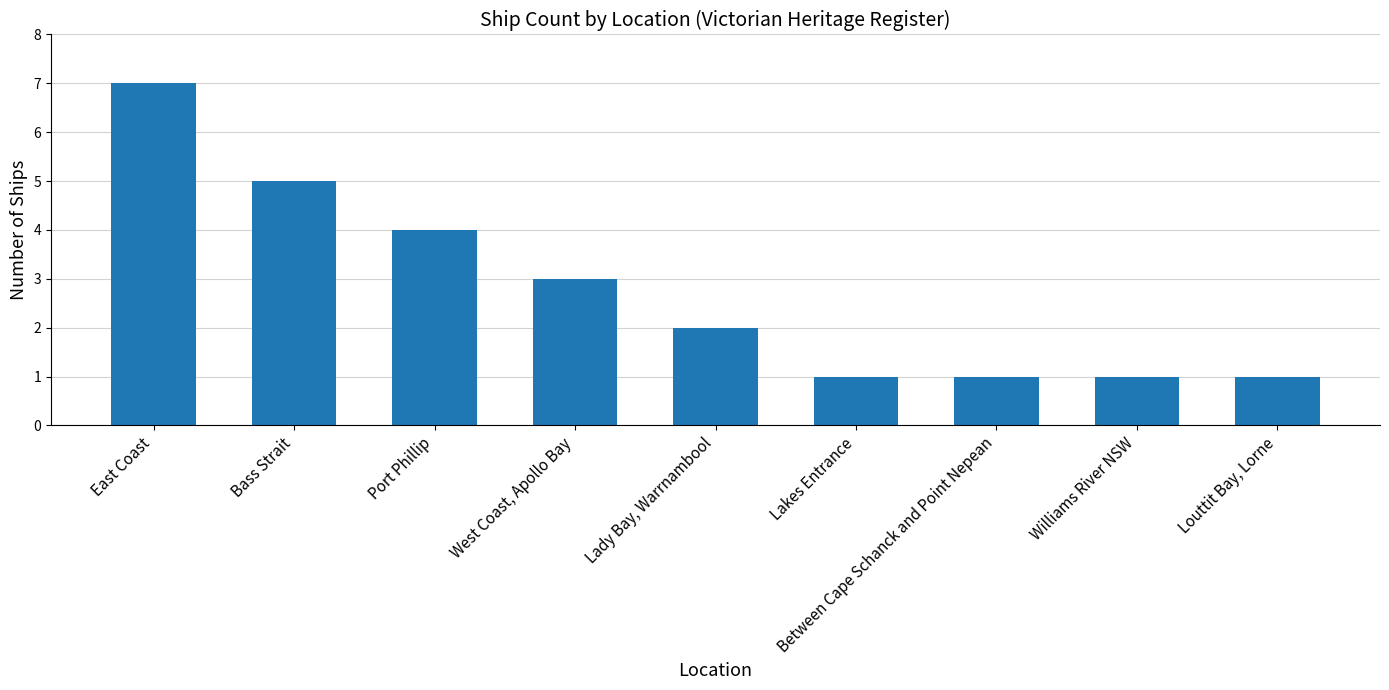

What is the average value?

3